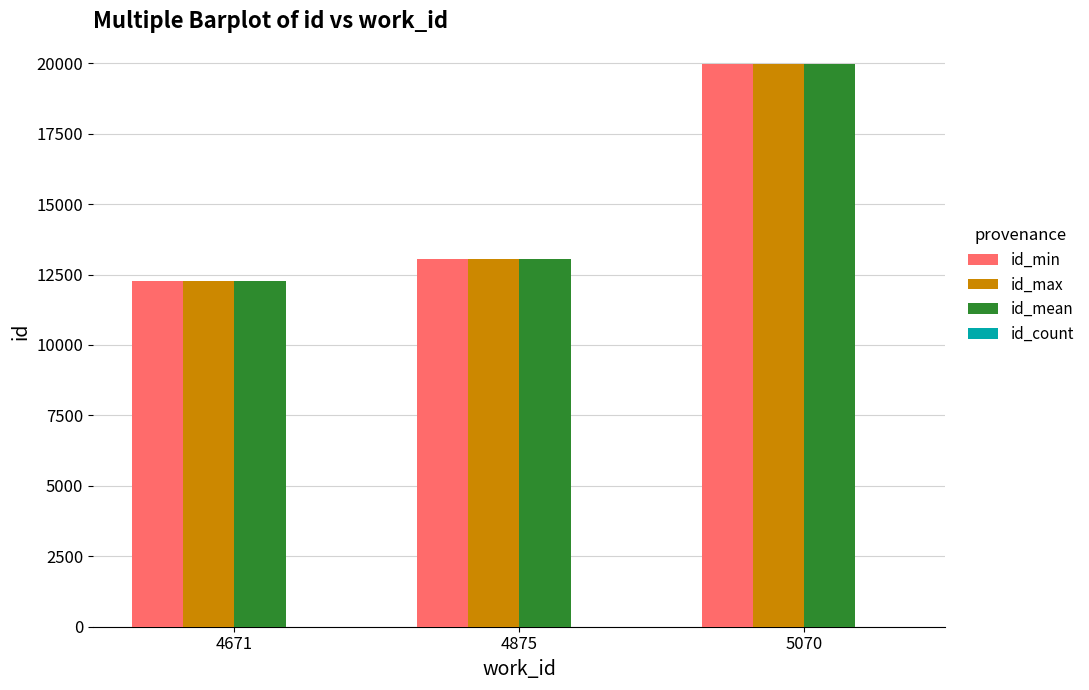

Between 4875 and 5070, which series saw the biggest shift?

id_min